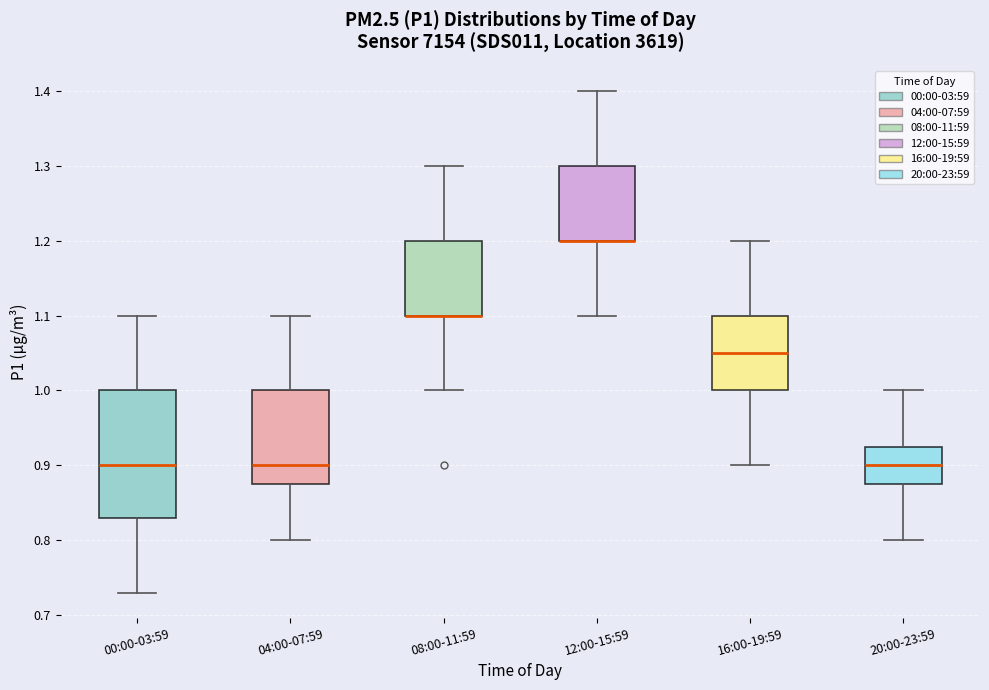

Reading left to right, read every box against the y-axis: the position of its median line, the range the box covers, and the ends of its whiskers. The values are not printed on the chart, so give them approximately, as read against the axis.

00:00-03:59: median 0.90, box 0.83 to 1.00, whiskers 0.73 to 1.10
04:00-07:59: median 0.90, box 0.88 to 1.00, whiskers 0.80 to 1.10
08:00-11:59: median 1.10 (drawn on the box's lower edge), box 1.10 to 1.20, whiskers 1.00 to 1.30
12:00-15:59: median 1.20 (drawn on the box's lower edge), box 1.20 to 1.30, whiskers 1.10 to 1.40
16:00-19:59: median 1.05, box 1.00 to 1.10, whiskers 0.90 to 1.20
20:00-23:59: median 0.90, box 0.88 to 0.93, whiskers 0.80 to 1.00